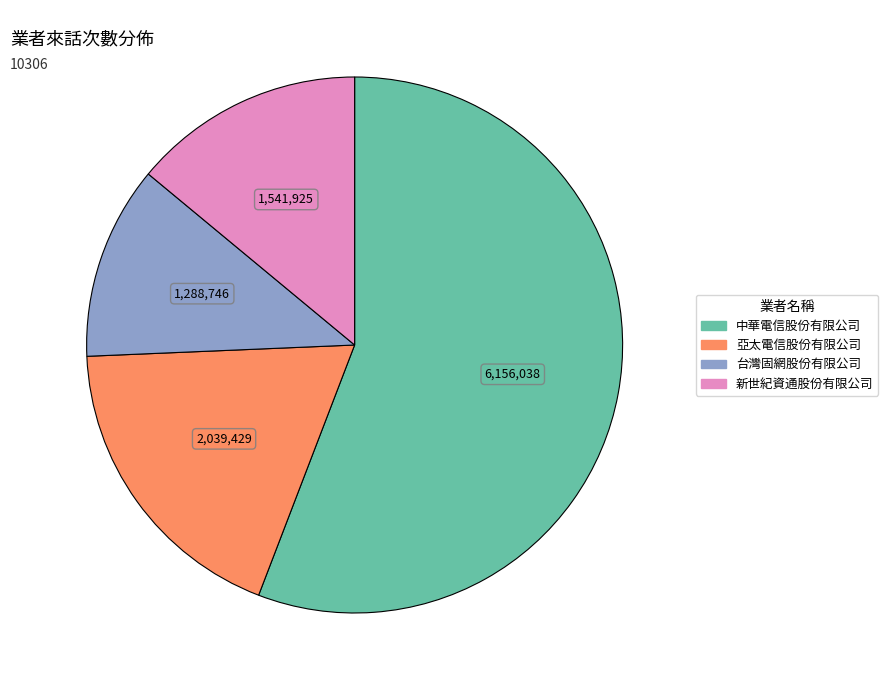

Combined, do 新世紀資通股份有限公司 and 台灣固網股份有限公司 account for over 50%?

No